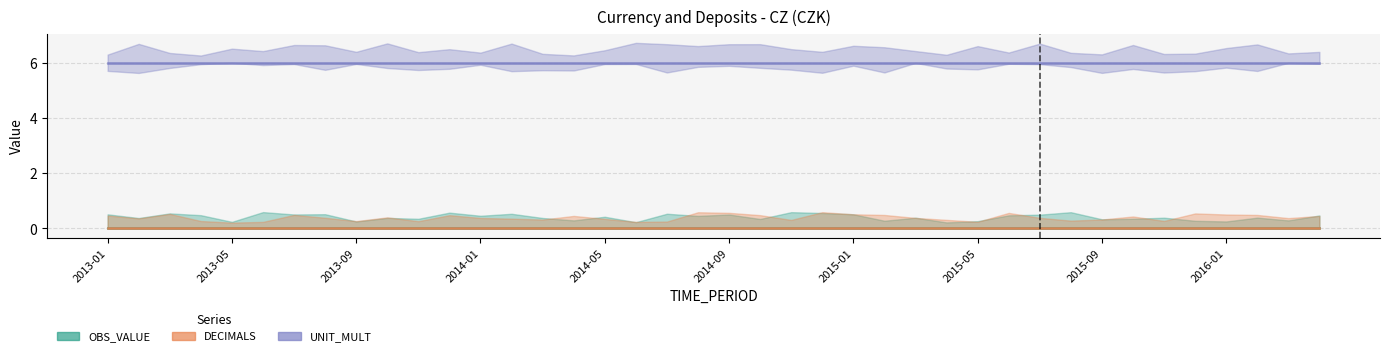

Does the chart have visible grid lines?

Yes